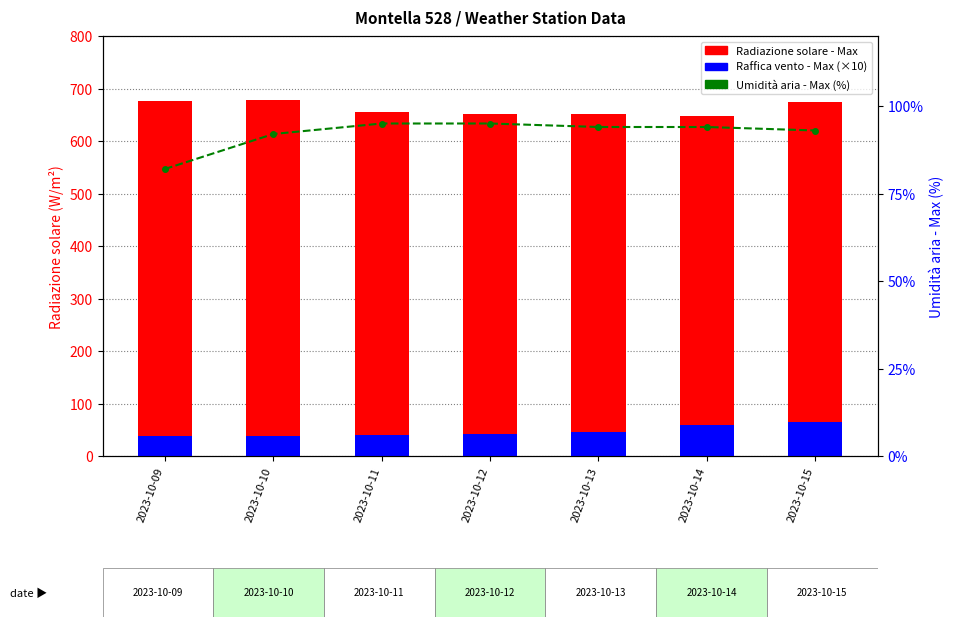

True or false: Umidità aria - Max (%) has a value of 94.0 at 2023-10-14.

True